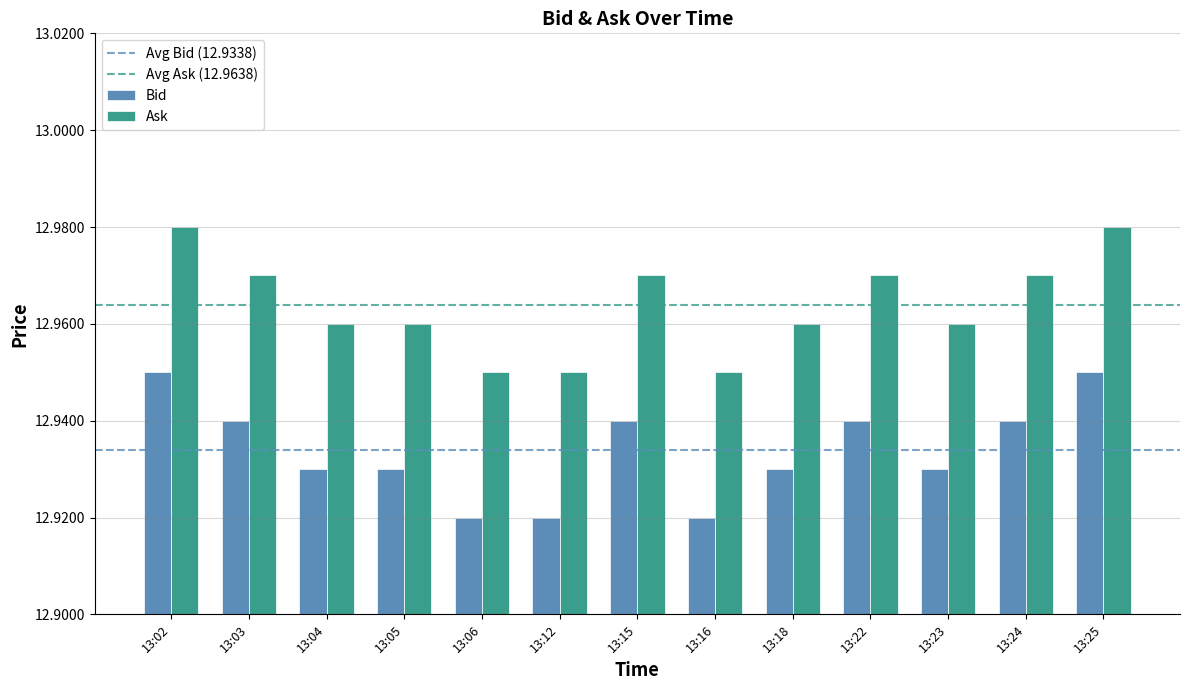

What is the sum of all Bid values?

168.1